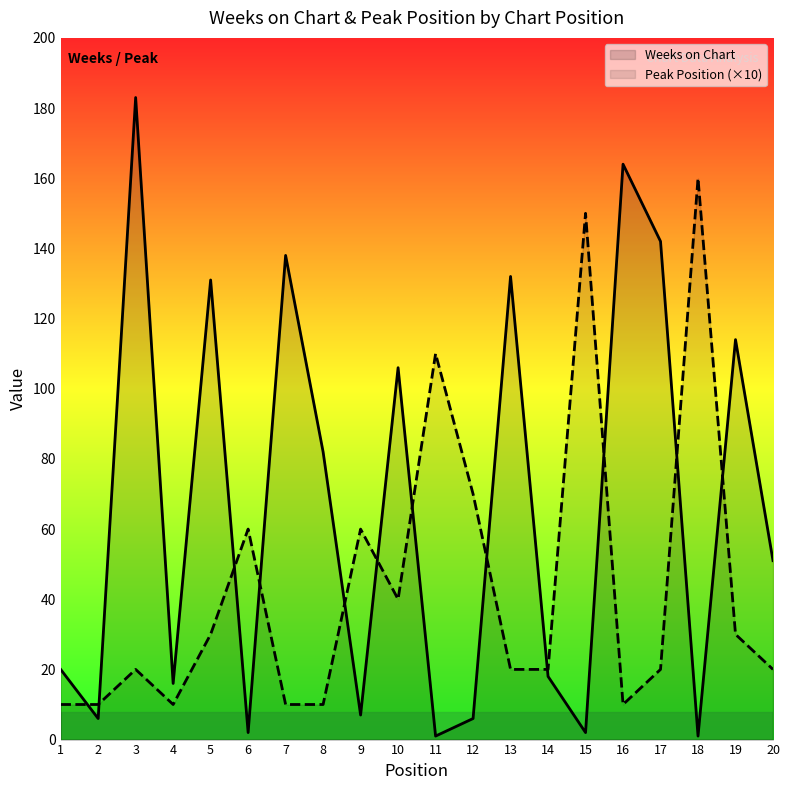

List the series in order of their overall mean, lowest first.

Peak Position (×10), Weeks on Chart